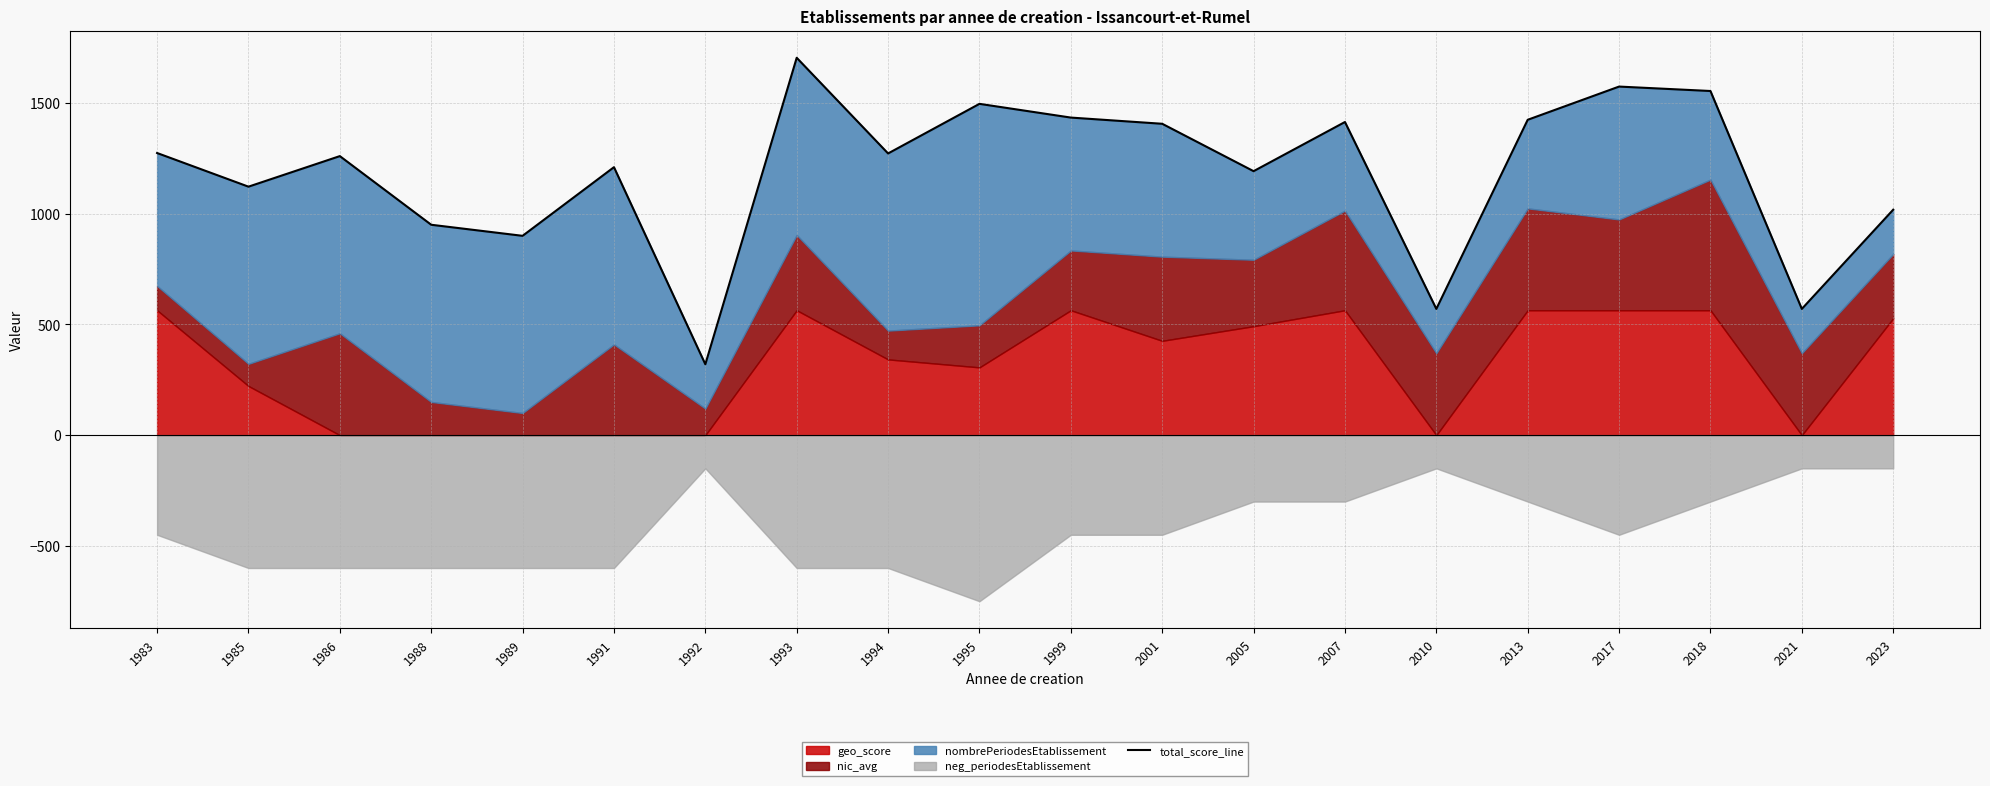

The chart shows a value of 570 at 2010. True or false?

True